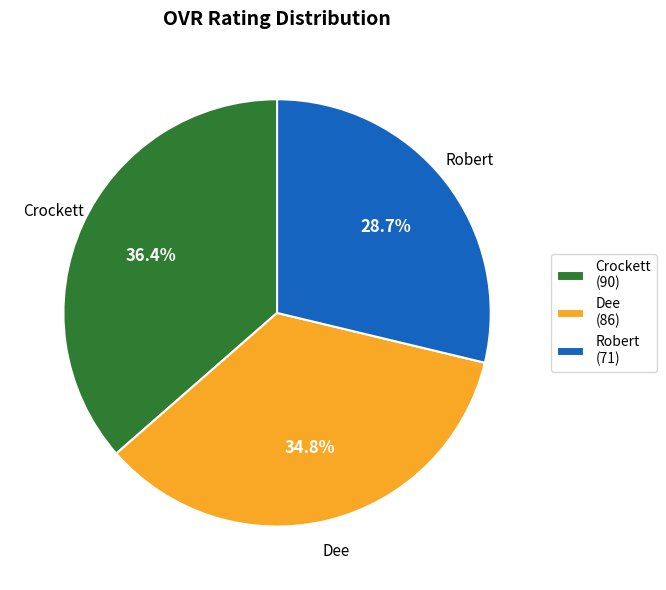

Approximately how many times larger is the value at Crockett compared to Robert?

1.3